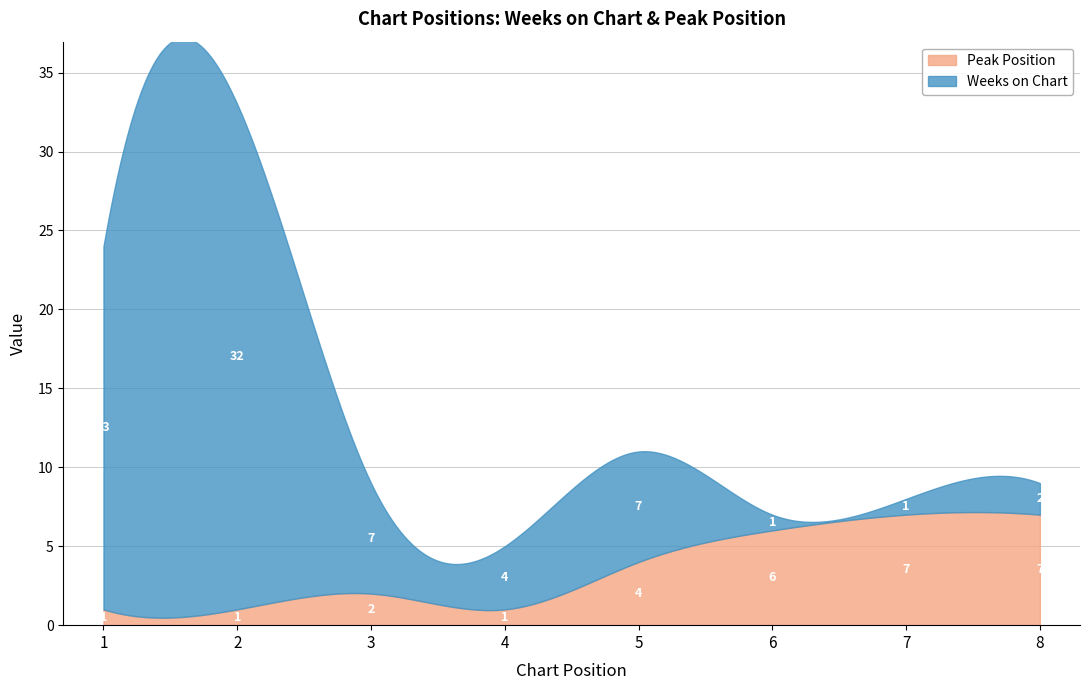

The Peak Position series shows 1 at 2. True or false?

True